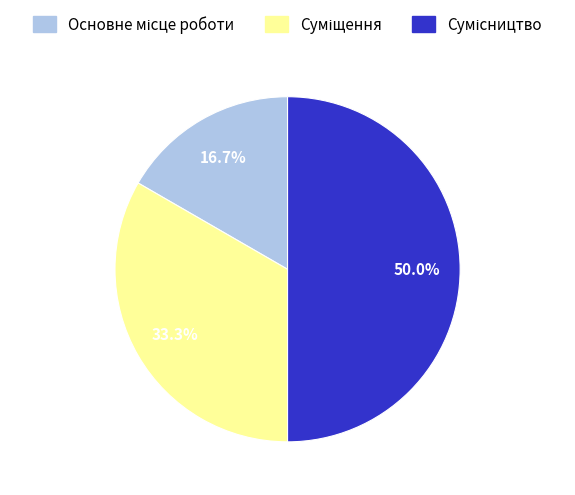

Which has a higher value, Сумісництво or Суміщення?

Сумісництво